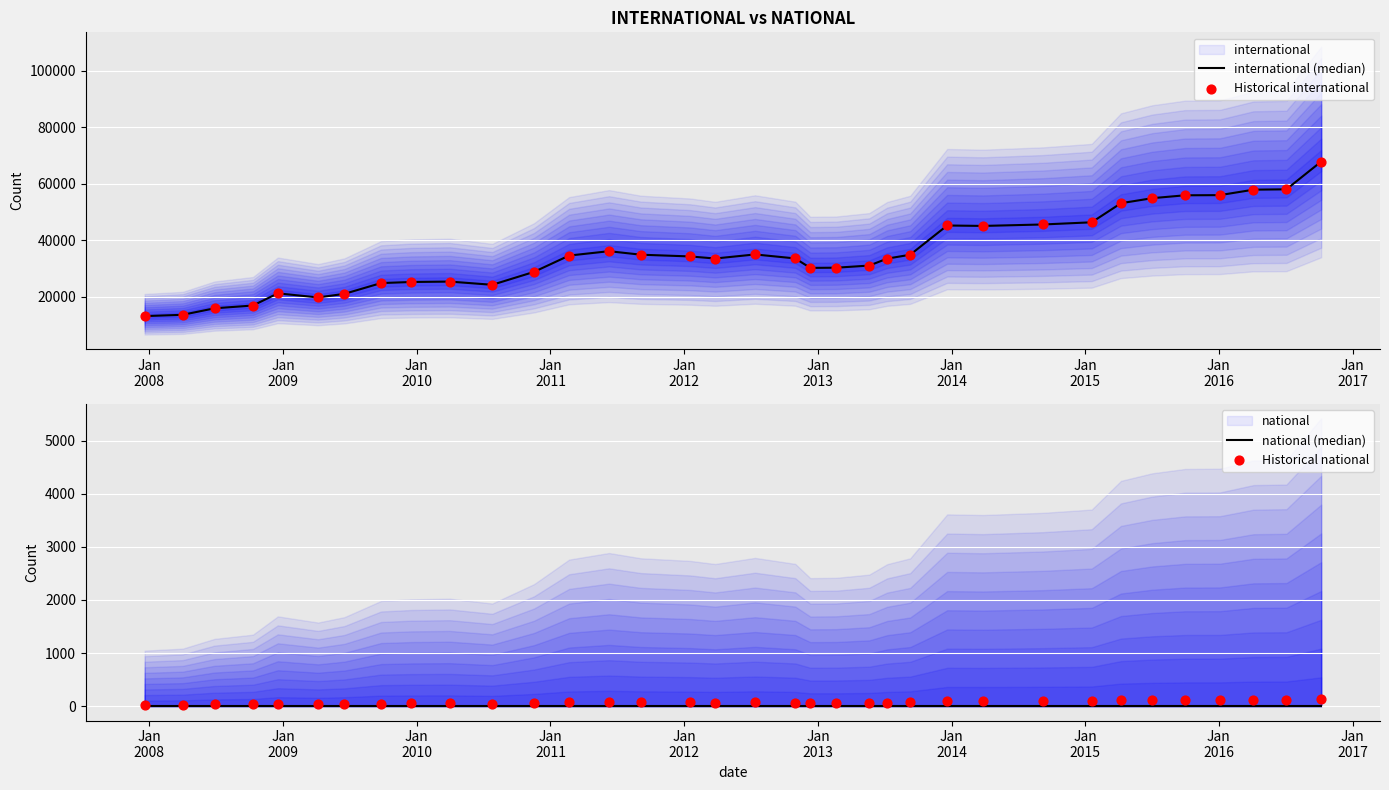

Is the value of Historical international at 29 greater than the value of Historical national at 22?

Yes